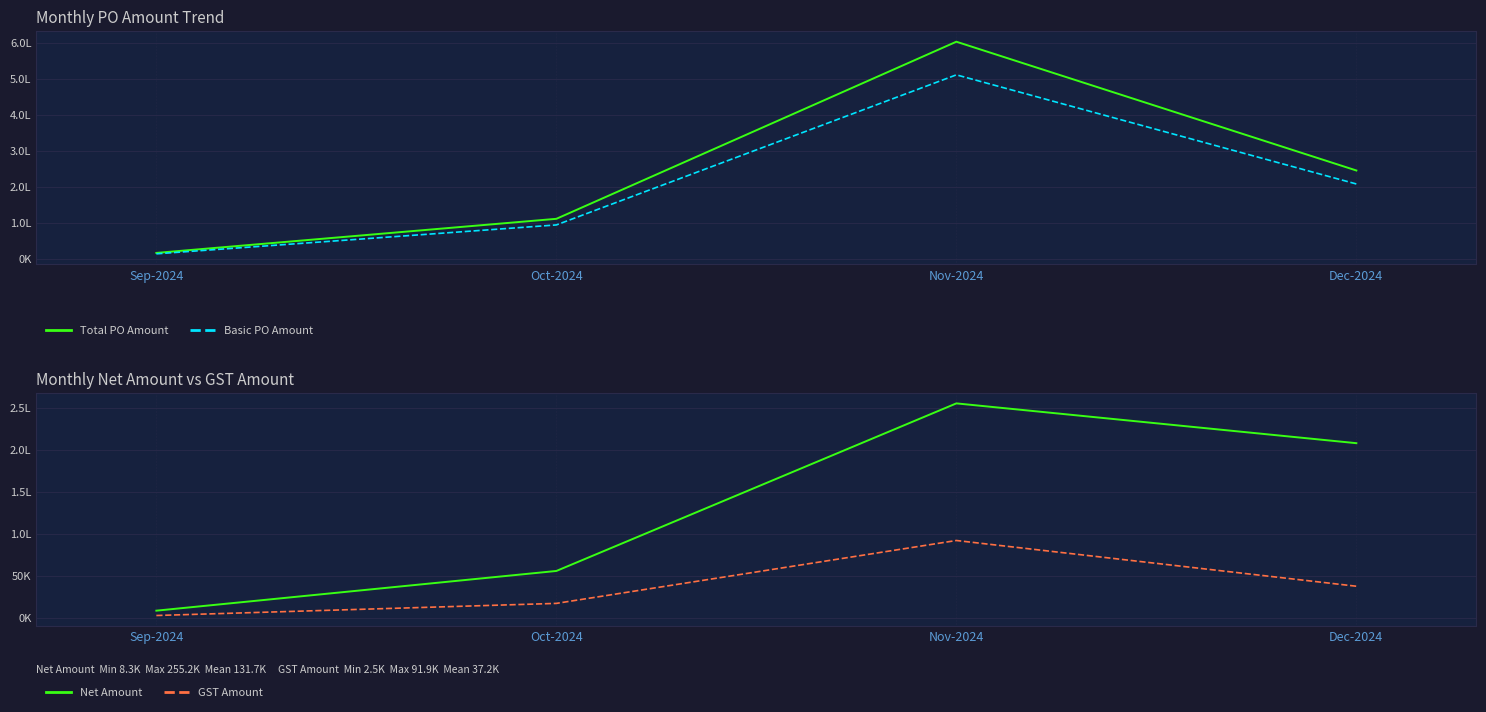

How many interior local peaks does the Net Amount series have?

1